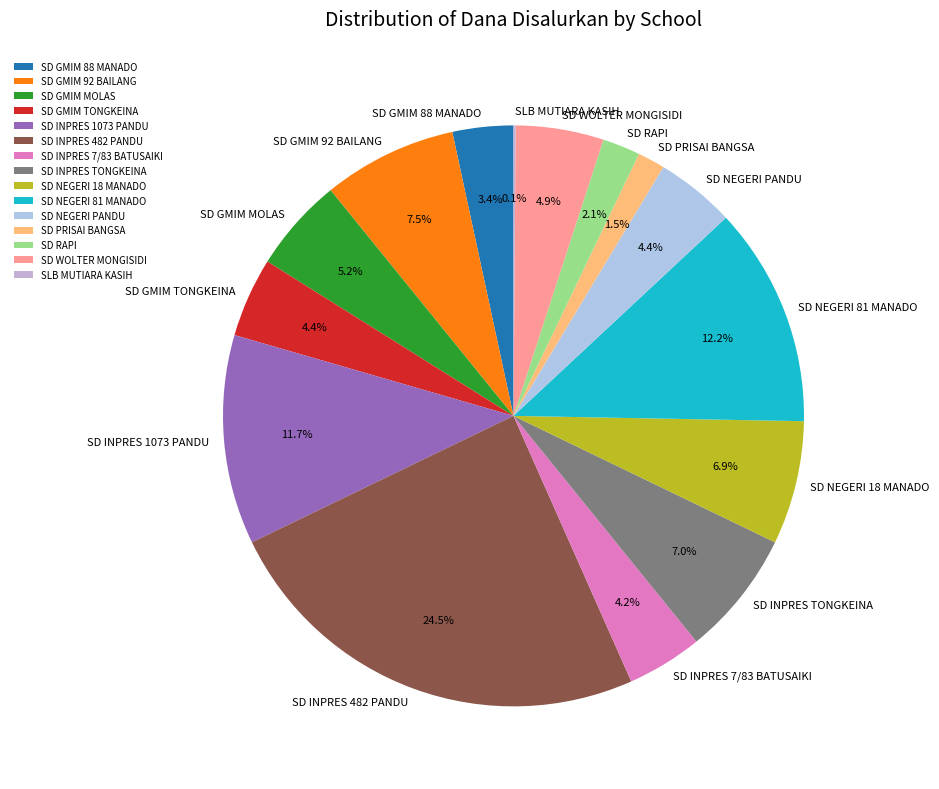

Approximately how many times larger is the value at SD INPRES TONGKEINA compared to SD NEGERI 18 MANADO?

1.0